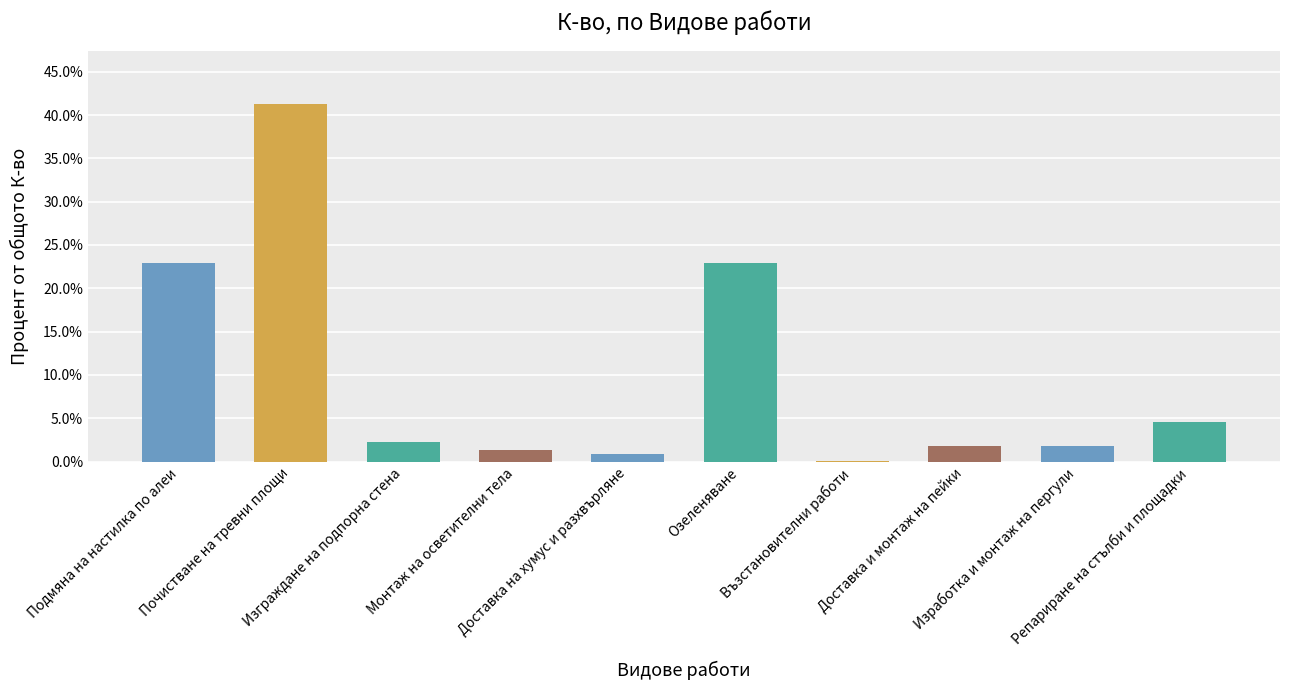

What is the difference between the values at Изграждане на подпорна стена and Доставка и монтаж на пейки?

0.5